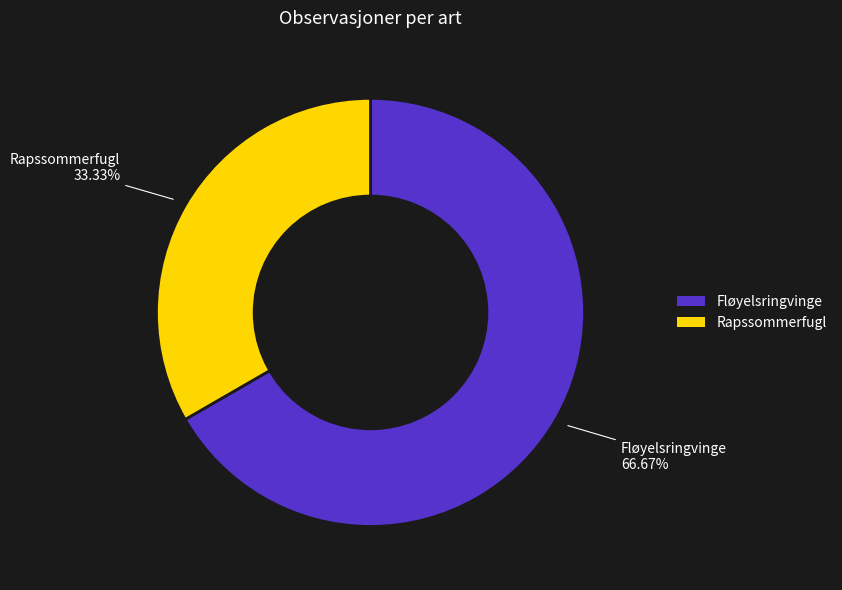

To the nearest percent, what is the combined percentage of Rapssommerfugl and Fløyelsringvinge?

100%